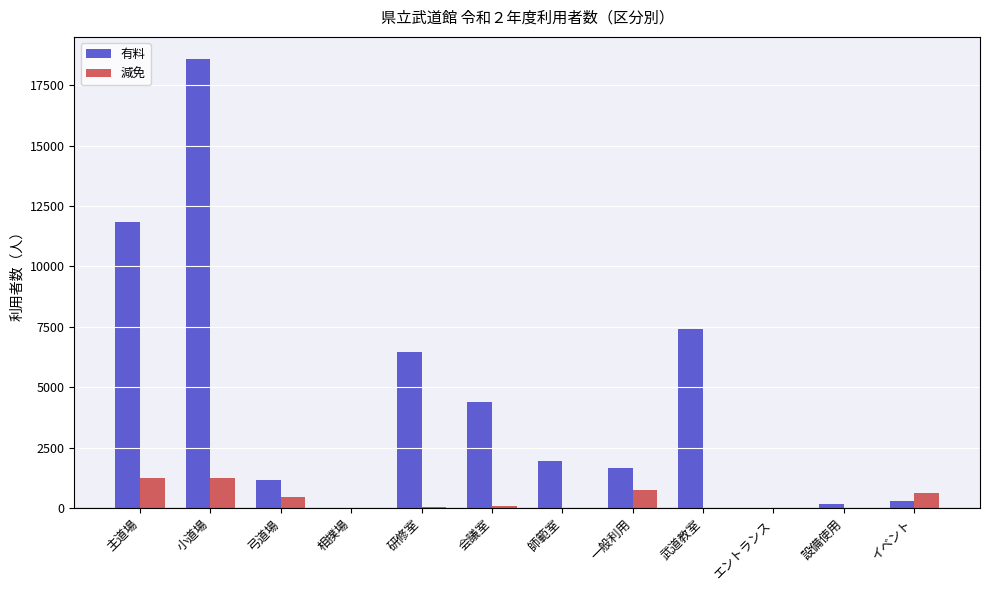

How many groups of bars are there?

12